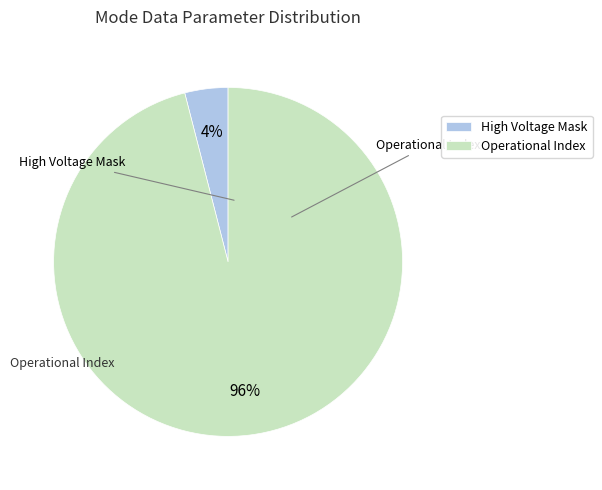

Is it true that Operational Index is 81% of the pie?

False